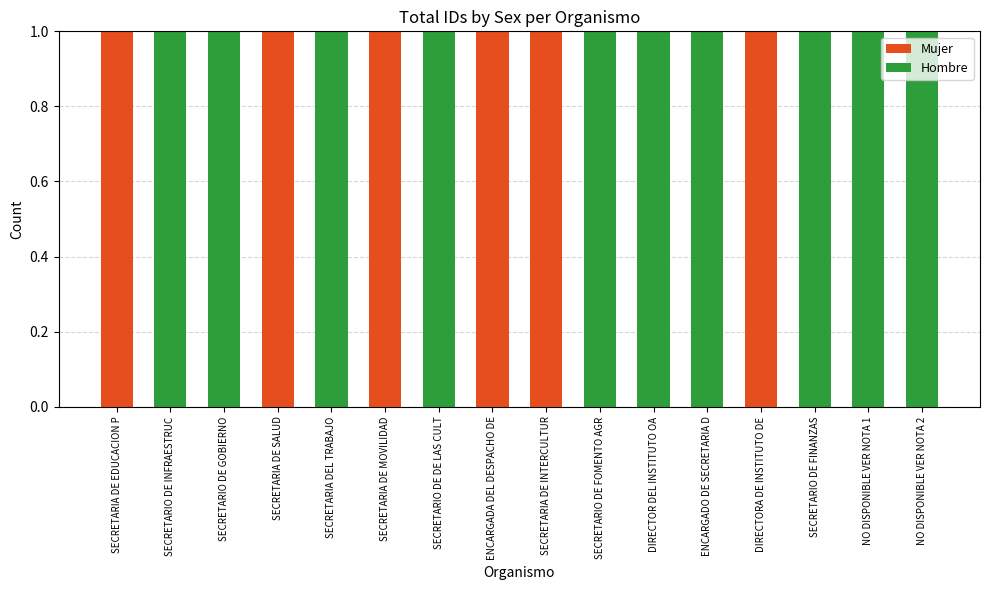

Is it true that Mujer equals 0 at SECRETARIO DE GOBIERNO?

True